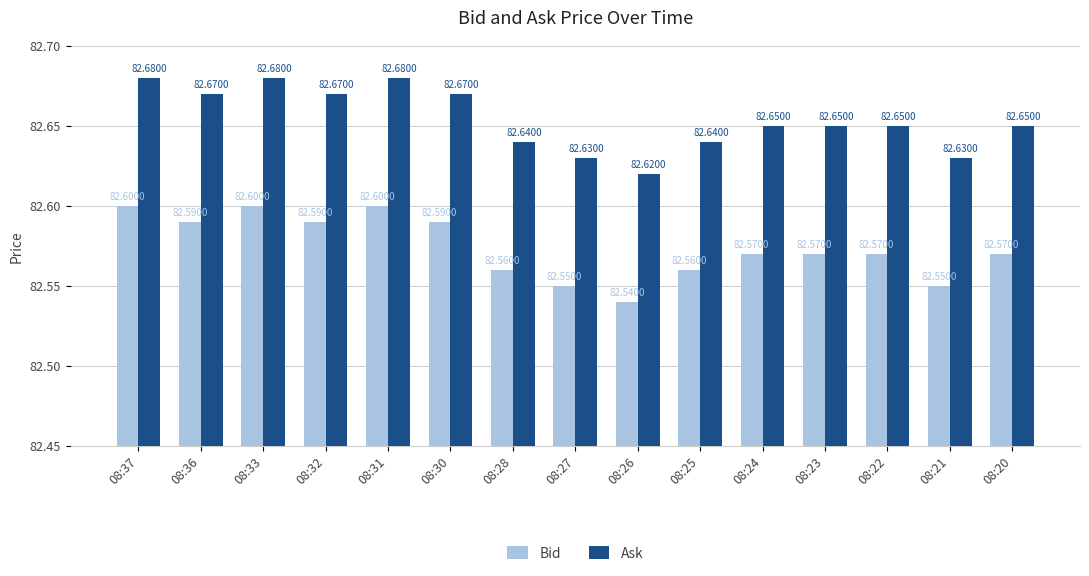

Which series has the largest total across all categories?

Ask